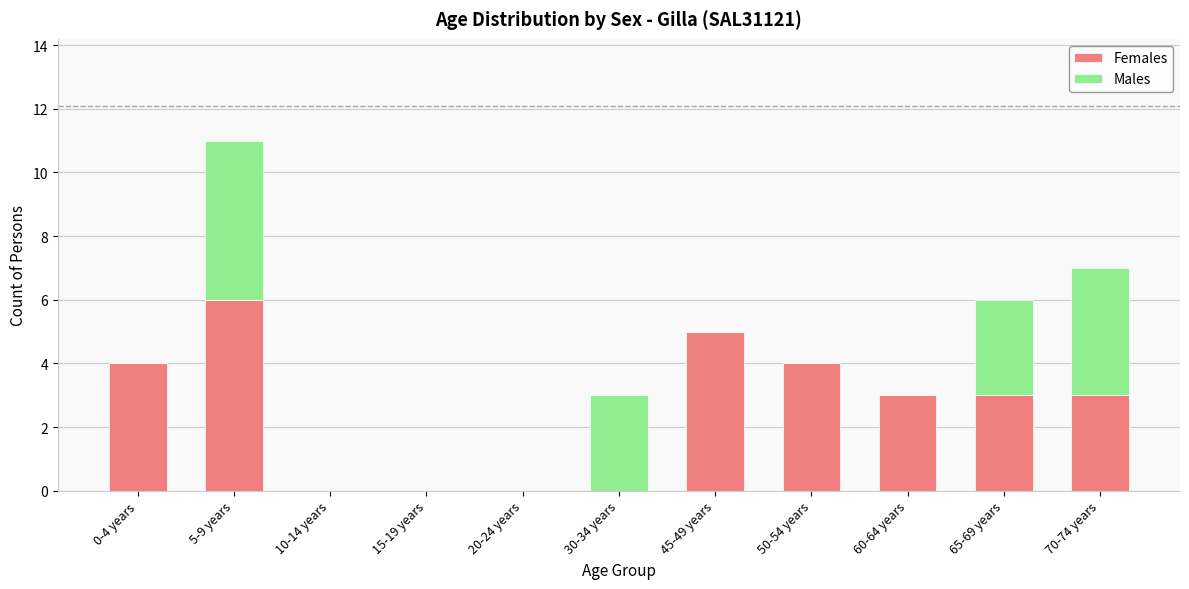

Reading left to right, what are the values for Females?

0-4 years=4	5-9 years=6	10-14 years=0	15-19 years=0	20-24 years=0	30-34 years=0	45-49 years=5	50-54 years=4	60-64 years=3	65-69 years=3	70-74 years=3